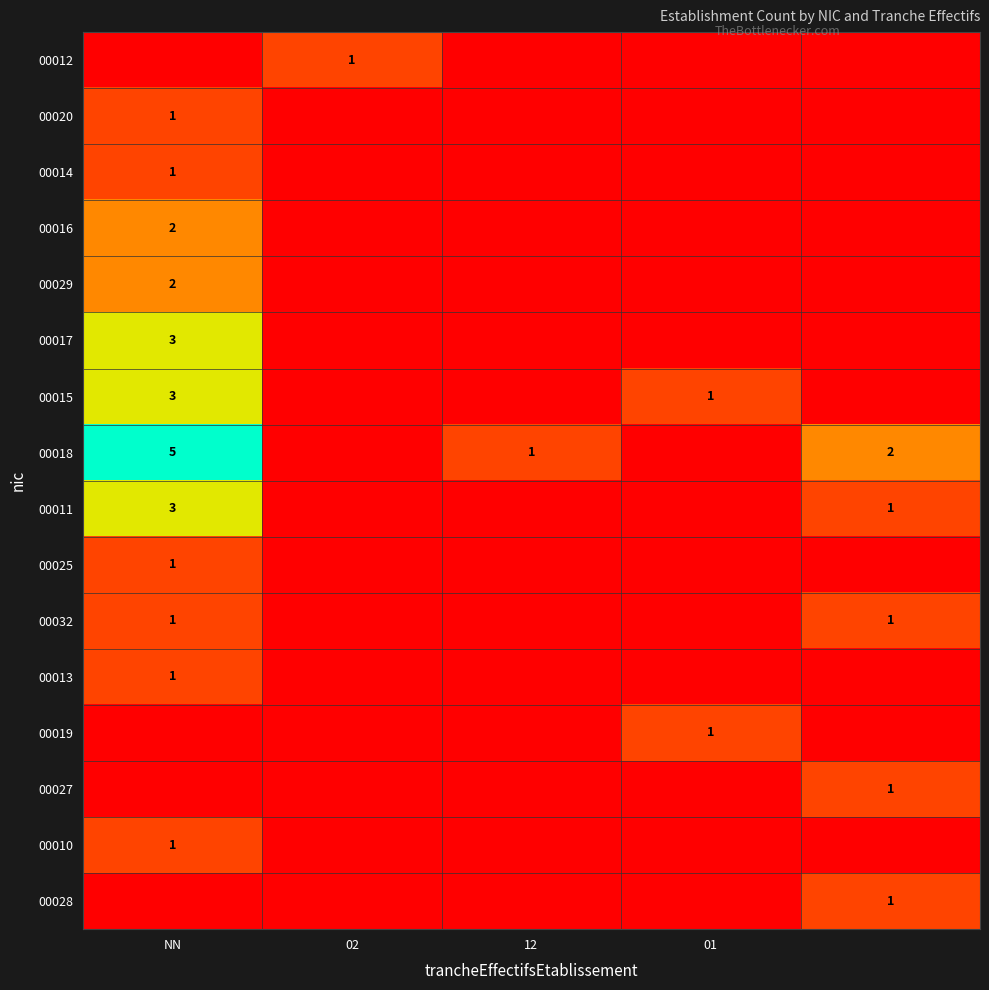

Which label corresponds to the largest value in the chart?

NN